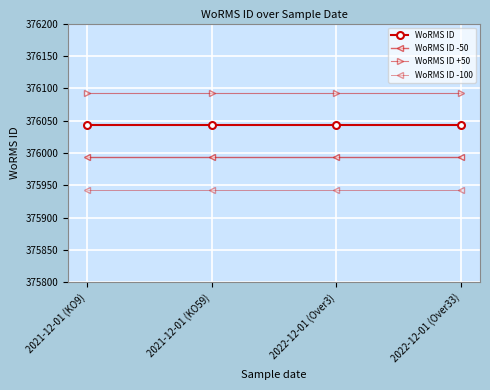

List the series in order of their peak value, highest first.

WoRMS ID +50, WoRMS ID, WoRMS ID -50, WoRMS ID -100